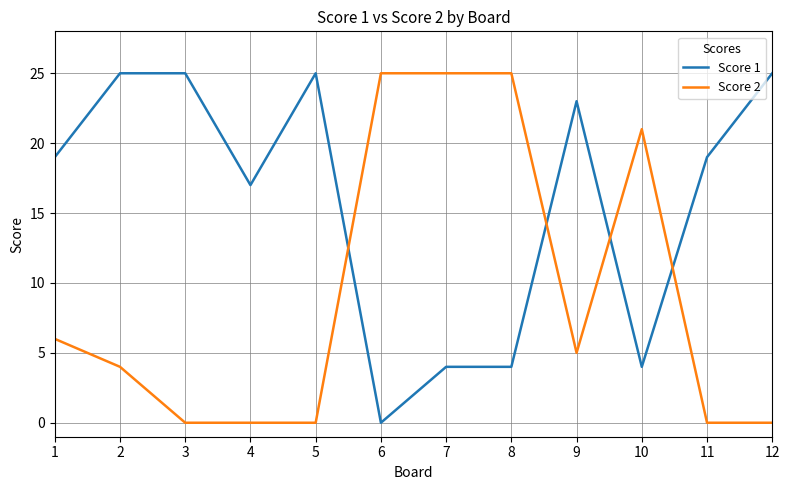

List the series in order of their overall mean, highest first.

Score 1, Score 2